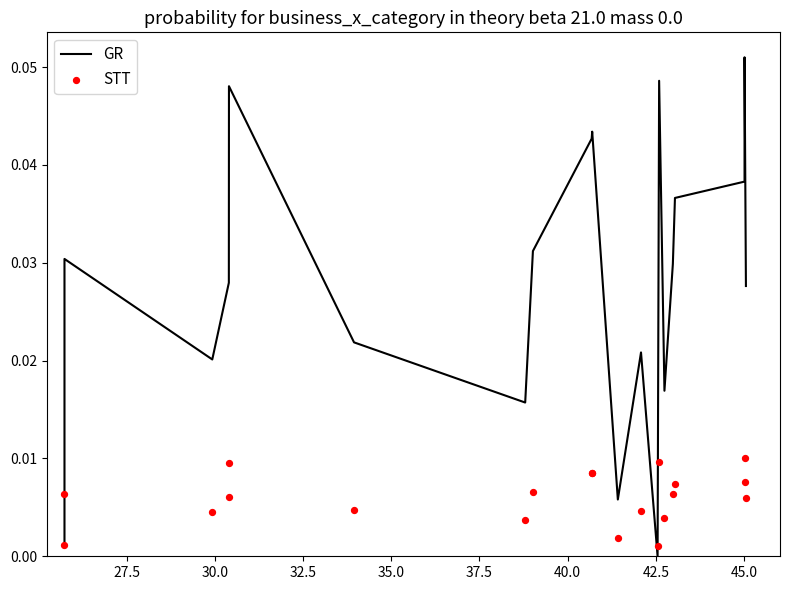

Which series contains the lowest Y value?

GR